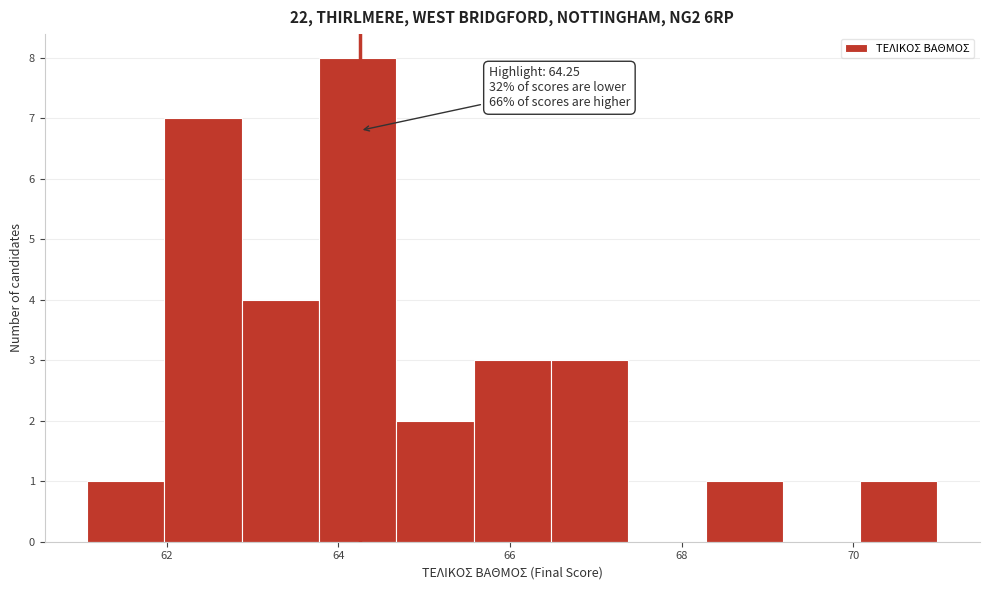

Which range on the x-axis has the tallest bar?

63.8 to 64.6